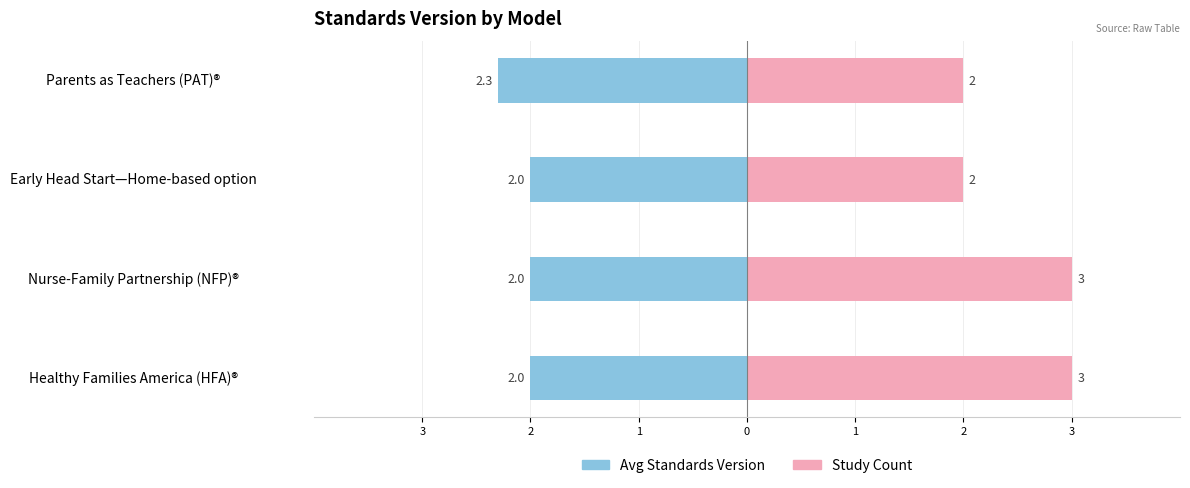

The Study Count series shows 5.0 at Healthy Families America (HFA)®. True or false?

False